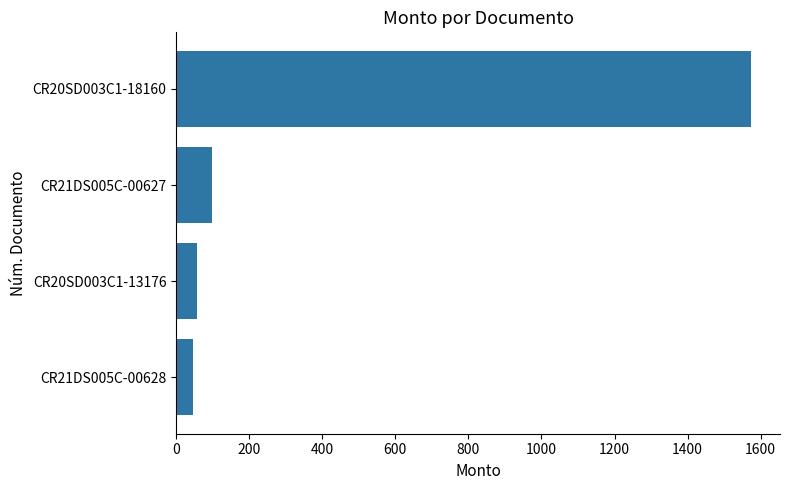

Is it true that the value at CR21DS005C-00627 is 154.8?

False